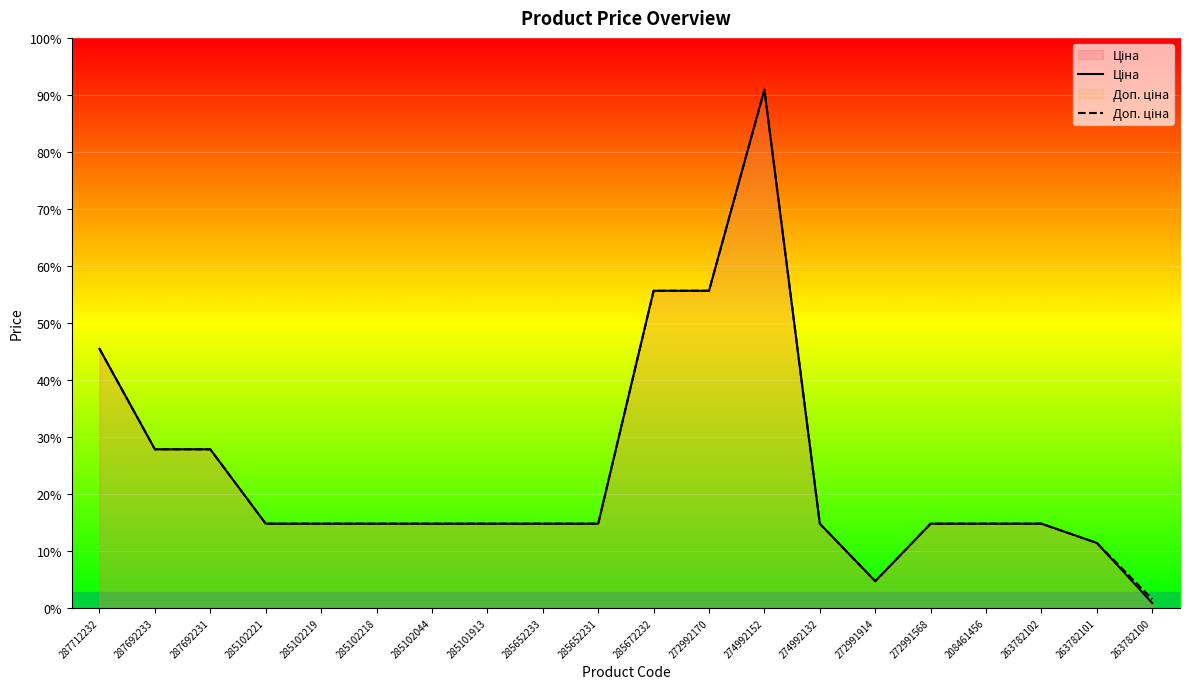

Reading right to left, transcribe all the data shown in this chart.

Ціна: 263782100=560.2	263782101=7641.9	263782102=9908.5	208461456=9908.5	272991568=9908.5	272991914=3136.8	274992132=9908.5	274992152=61024.7	272992170=37343.0	285672232=37343.0	285652231=9908.5	285652233=9908.5	285101913=9908.5	285102044=9908.5	285102218=9908.5	285102219=9908.5	285102221=9908.5	287692231=18671.5	287692233=18671.5	287712232=30512.3
Доп. ціна: 263782100=1011.0	263782101=7641.9	263782102=9908.5	208461456=9908.5	272991568=9908.5	272991914=3137.0	274992132=9908.5	274992152=61024.7	272992170=37343.0	285672232=37343.0	285652231=9908.5	285652233=9908.5	285101913=9908.5	285102044=9908.5	285102218=9908.5	285102219=9908.5	285102221=9908.5	287692231=18671.5	287692233=18671.5	287712232=30512.3